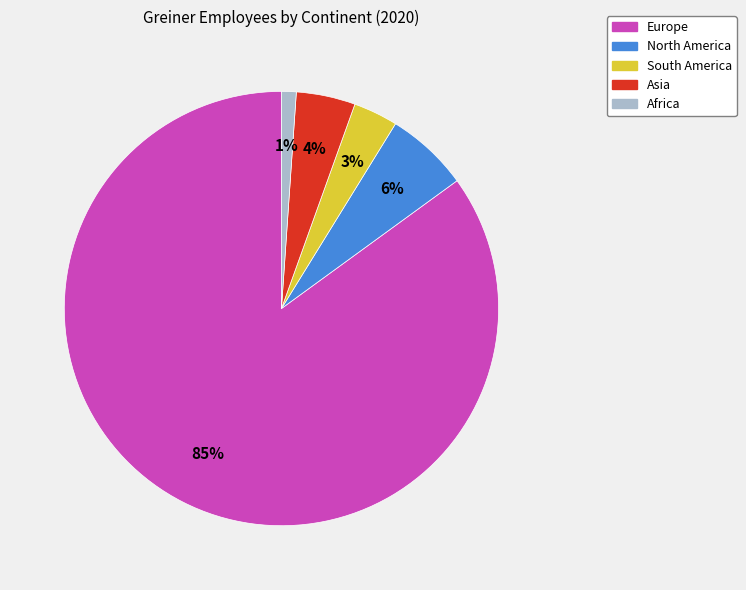

Which has a higher value, North America or South America?

North America